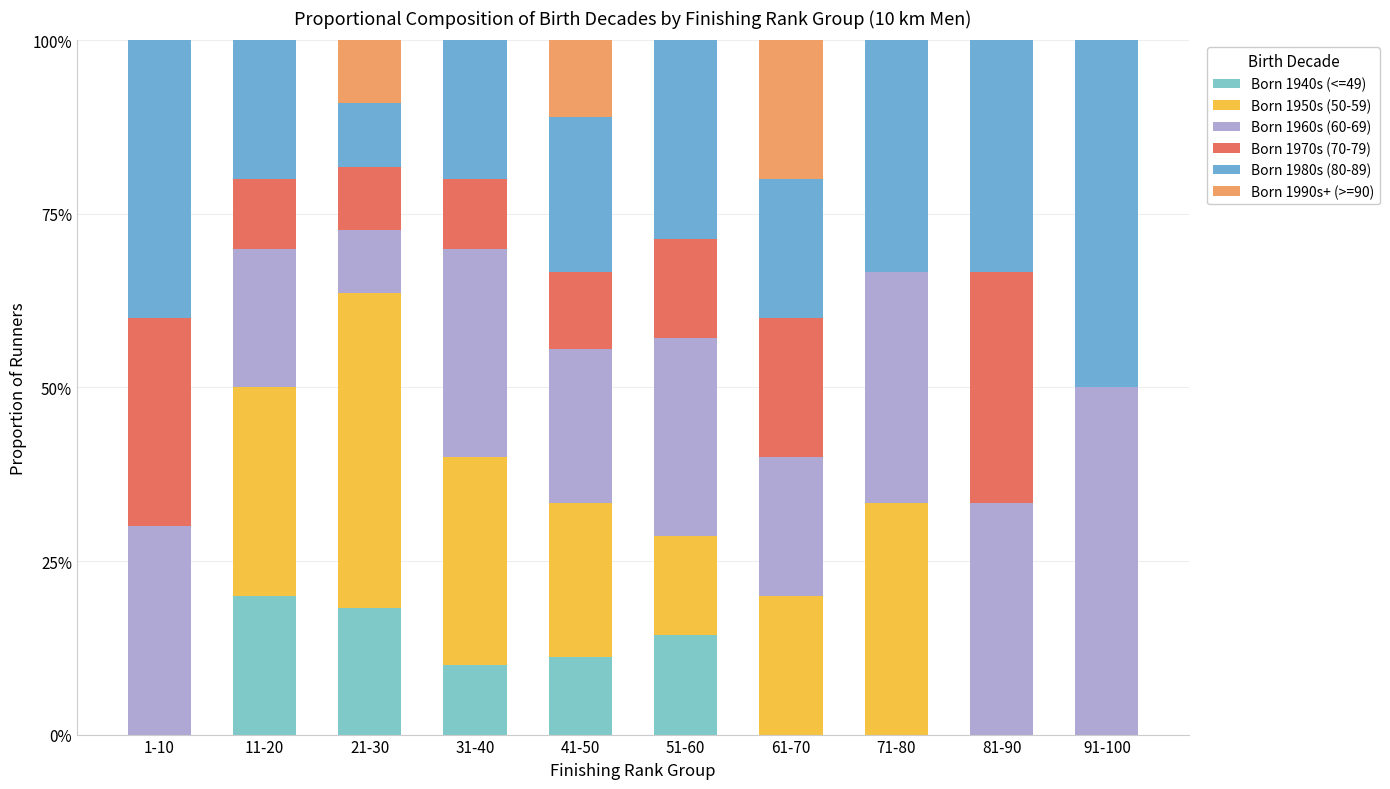

Does the chart contain stacked bars?

Yes